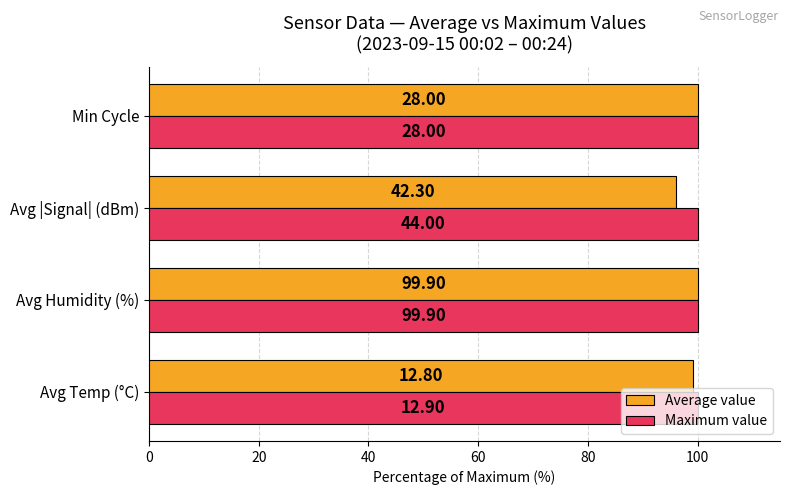

What are all the series names shown in the legend?

Average value, Maximum value